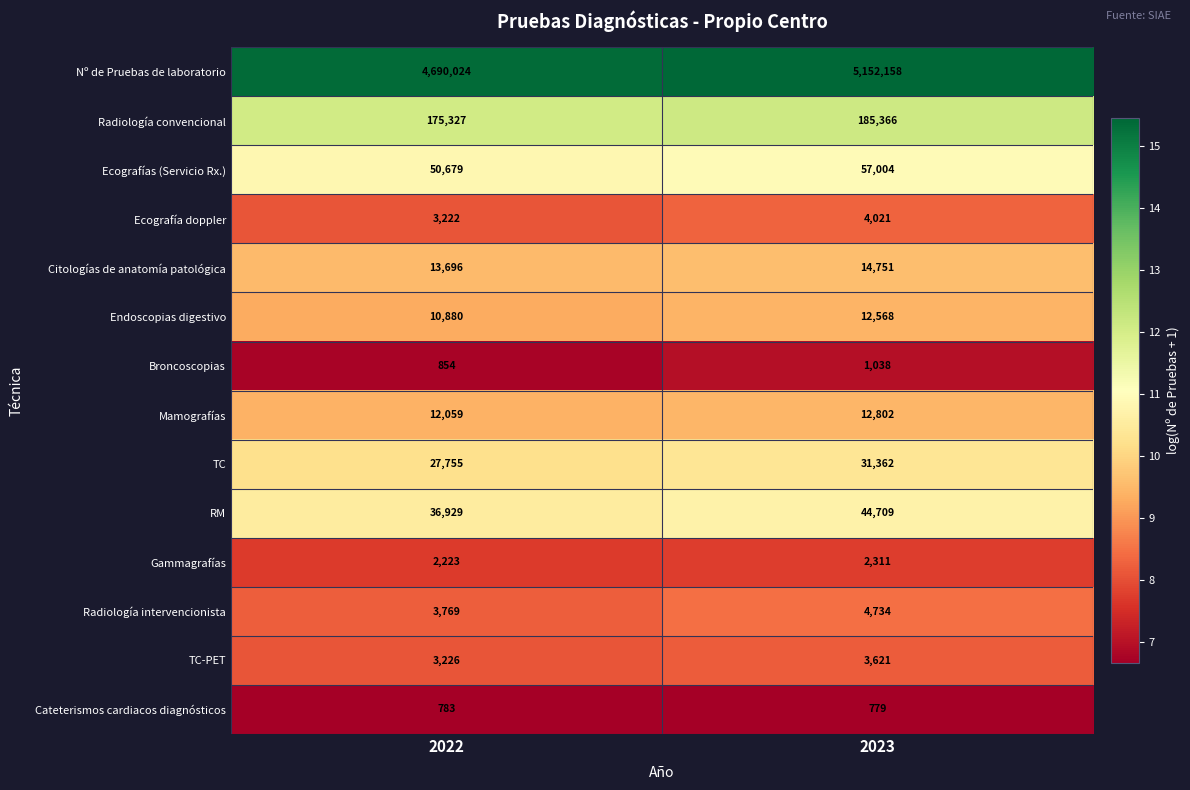

What is the maximum value for Nº de Pruebas de laboratorio?

5152158